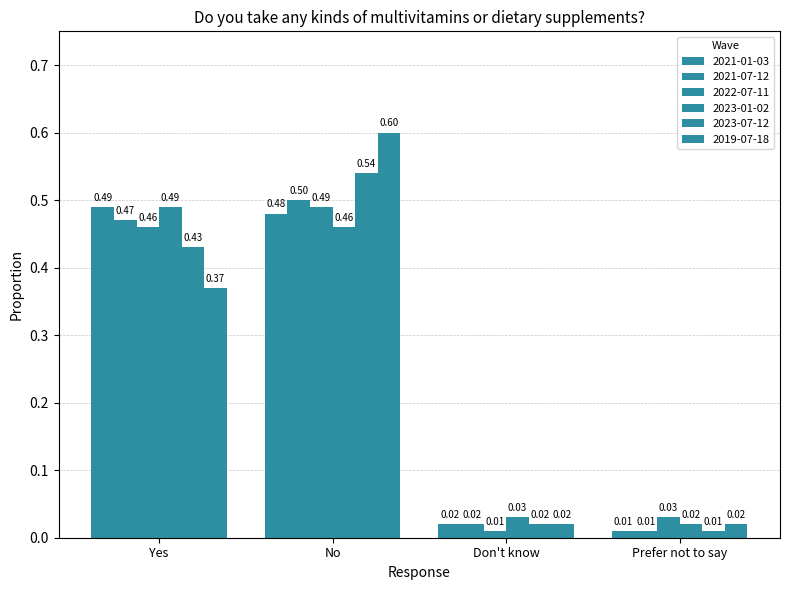

How many bars are there in each group?

6